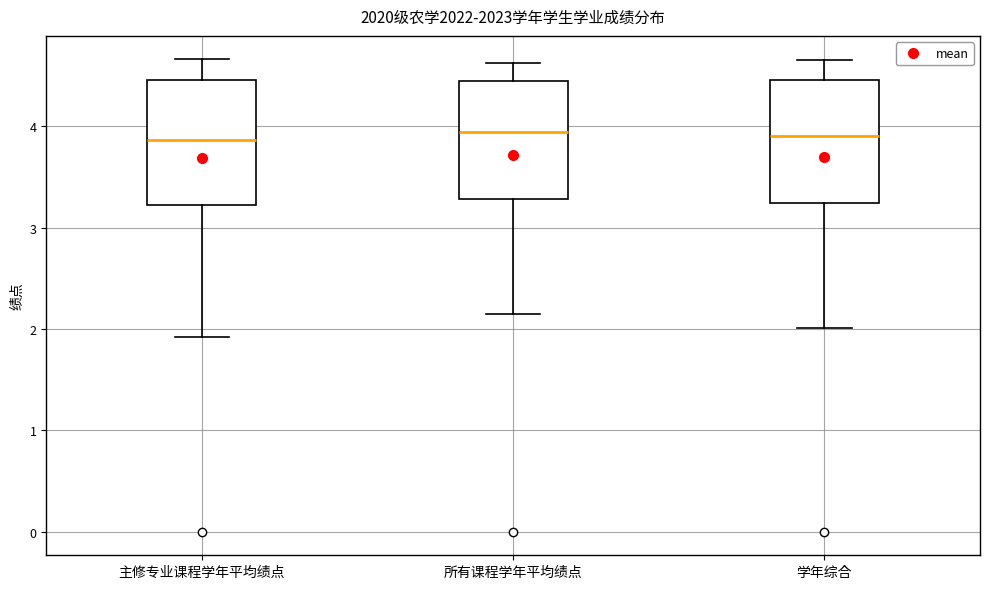

Where does the upper whisker of the box for 所有课程学年平均绩点 end on the y-axis? The values are not printed on the chart, so give them approximately, as read against the axis.

4.6